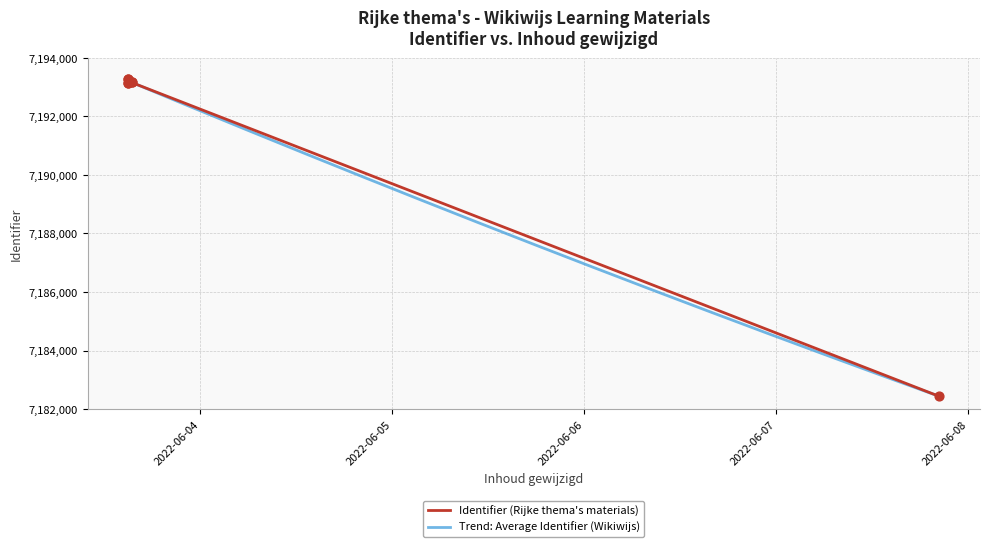

What is the ratio of the value at 2022-06-03 to the value at 2022-06-07?

1.0